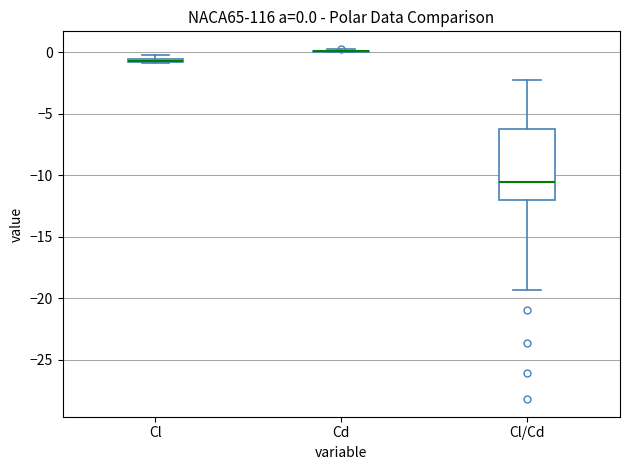

Which box is the tallest, from its lower edge to its upper edge?

Cl/Cd